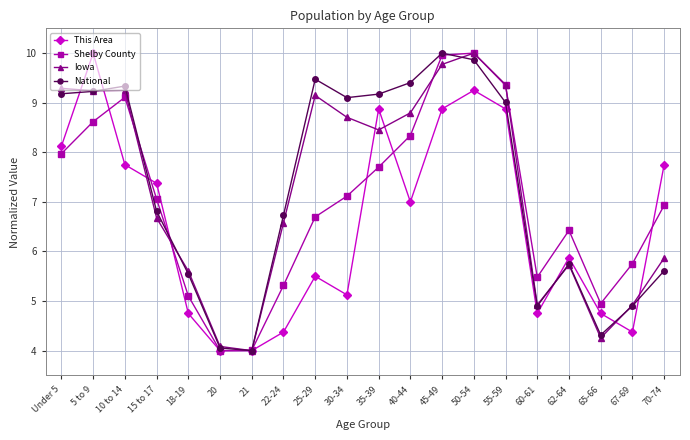

Does the chart display data point markers on the line(s)?

Yes